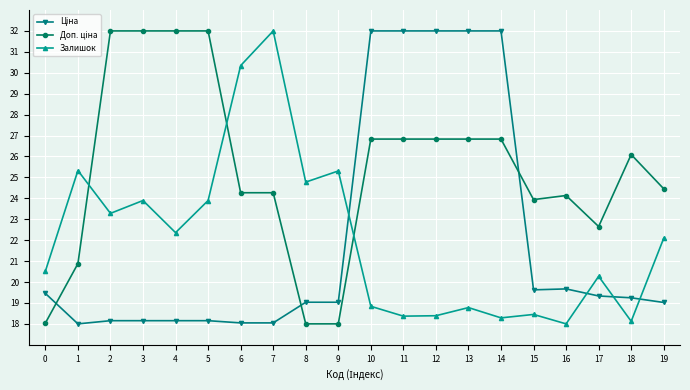

At how many categories does at least one series exceed 30?

11